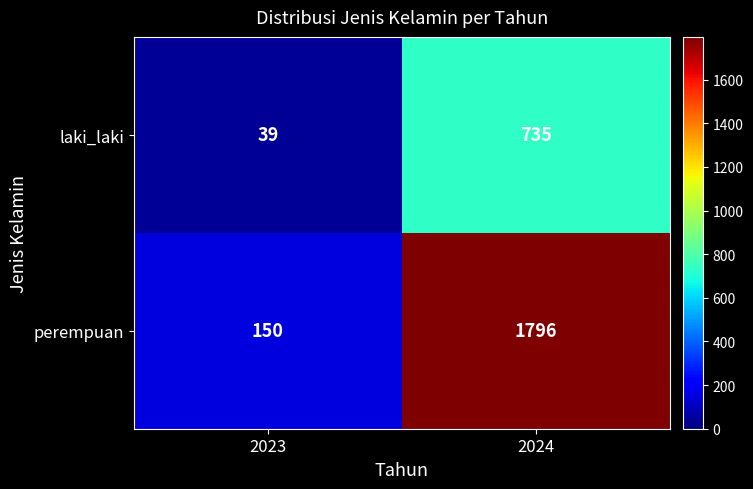

What is the difference between the highest and lowest values at 2023?

111